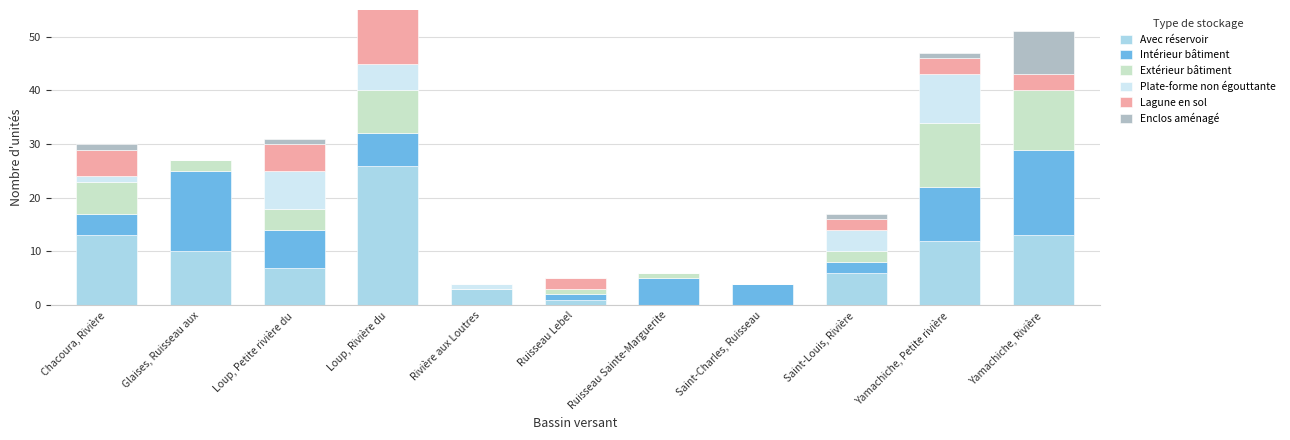

What is the label of the 2nd bar from the left?

Glaises, Ruisseau aux